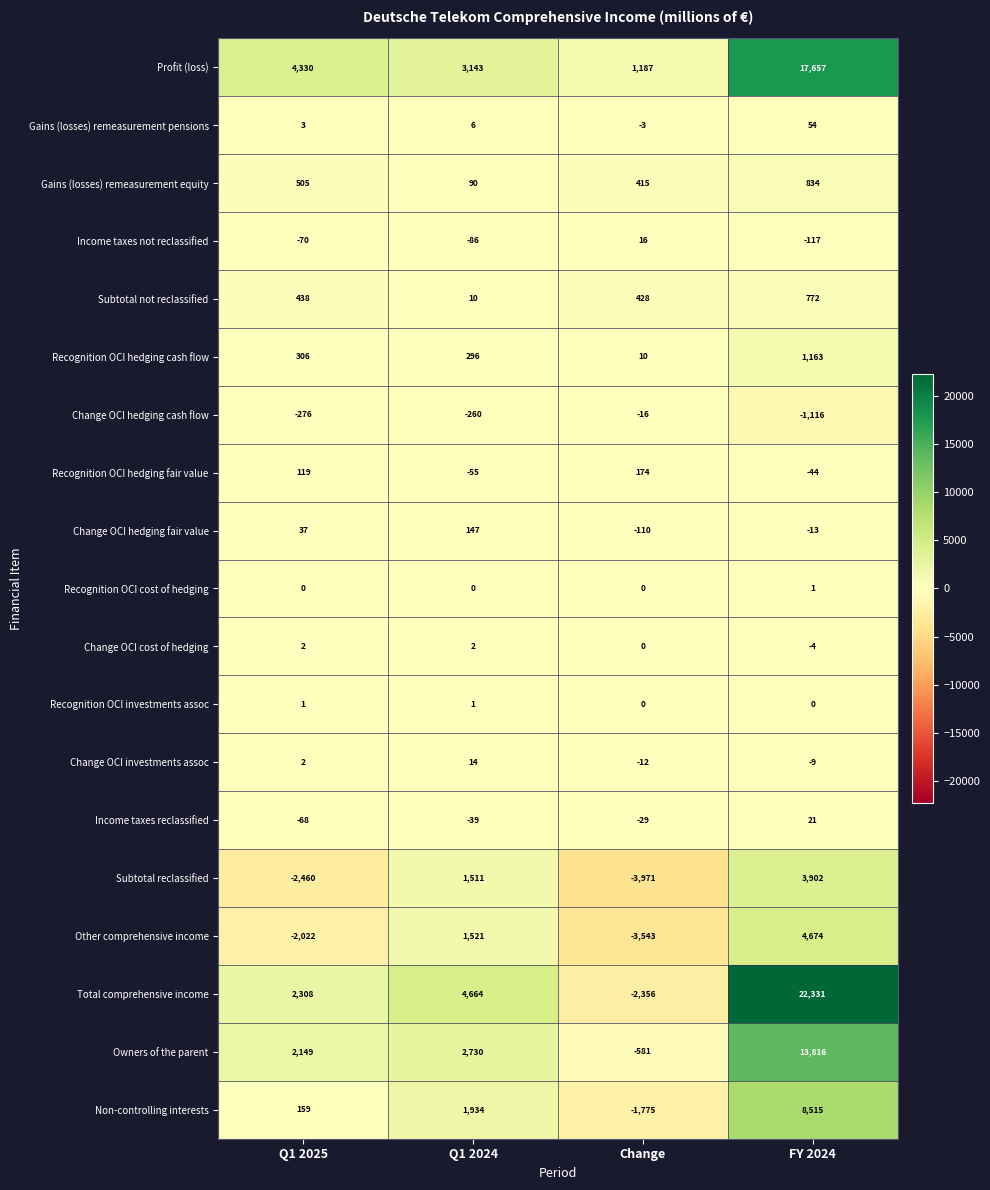

Which series has the largest total across all categories?

Total comprehensive income